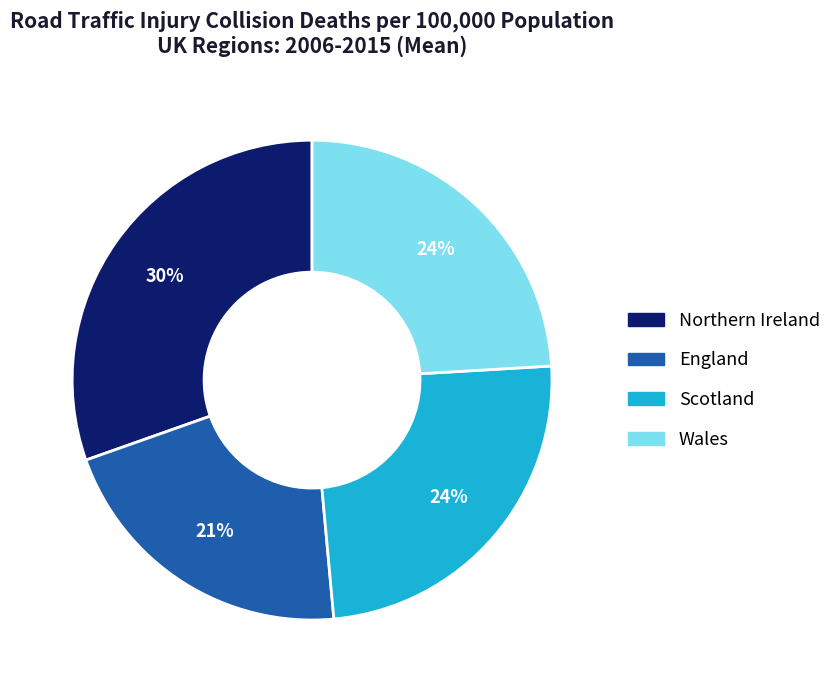

True or false: England accounts for 21% of the total.

True